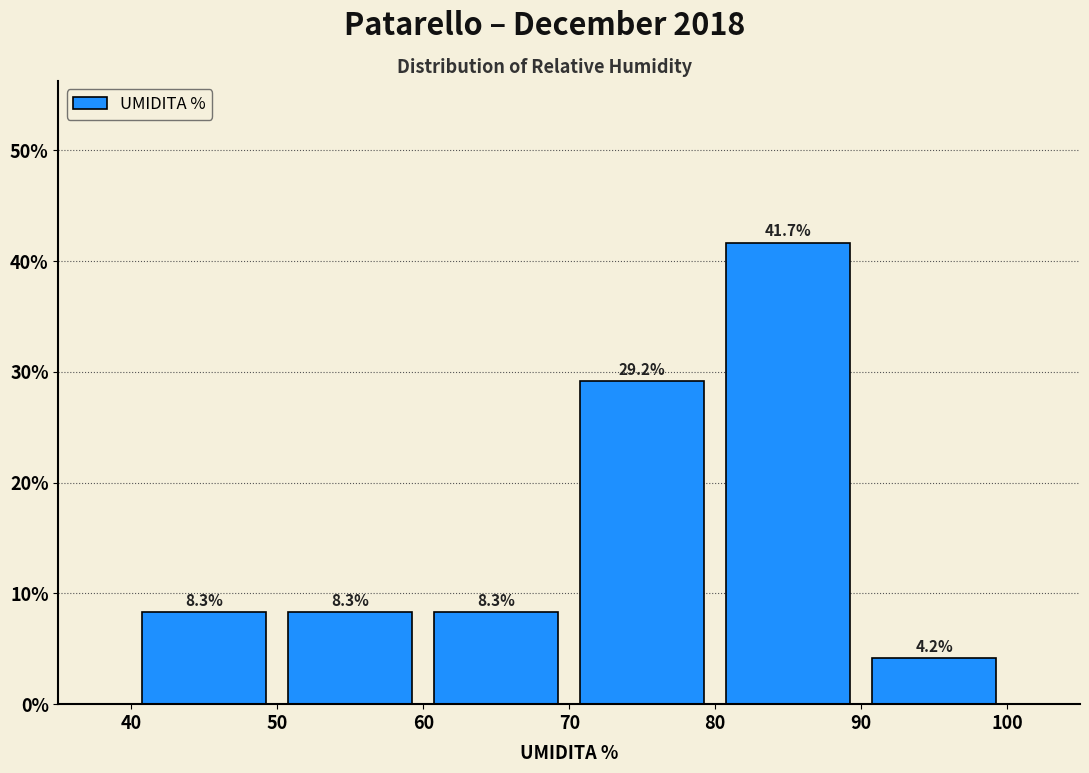

Which range on the x-axis has the tallest bar?

80 to 90